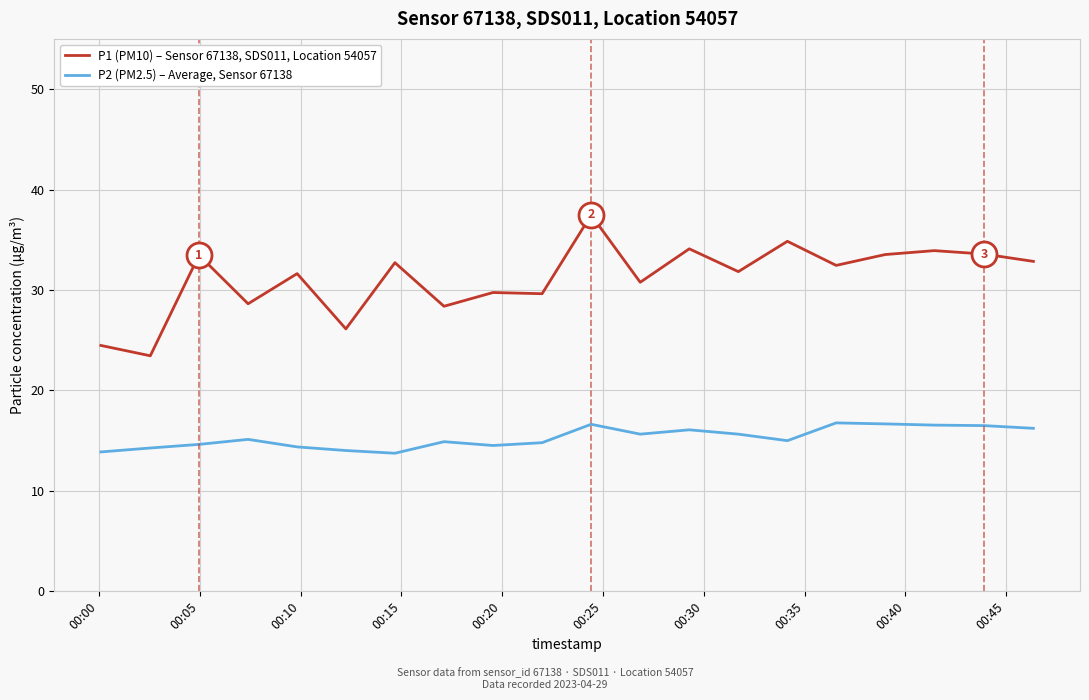

Rank the series by their maximum value, from highest to lowest.

P1 (PM10) – Sensor 67138, SDS011, Location 54057, P2 (PM2.5) – Average, Sensor 67138